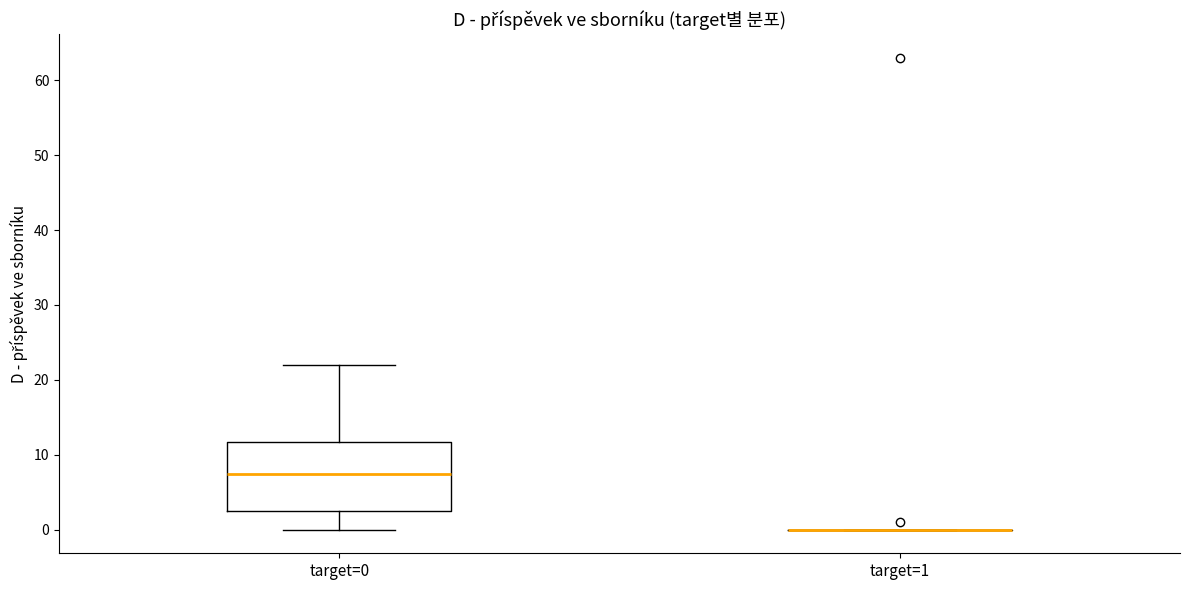

Where is the lower edge of the box for target=0 on the y-axis? The values are not printed on the chart, so give them approximately, as read against the axis.

3